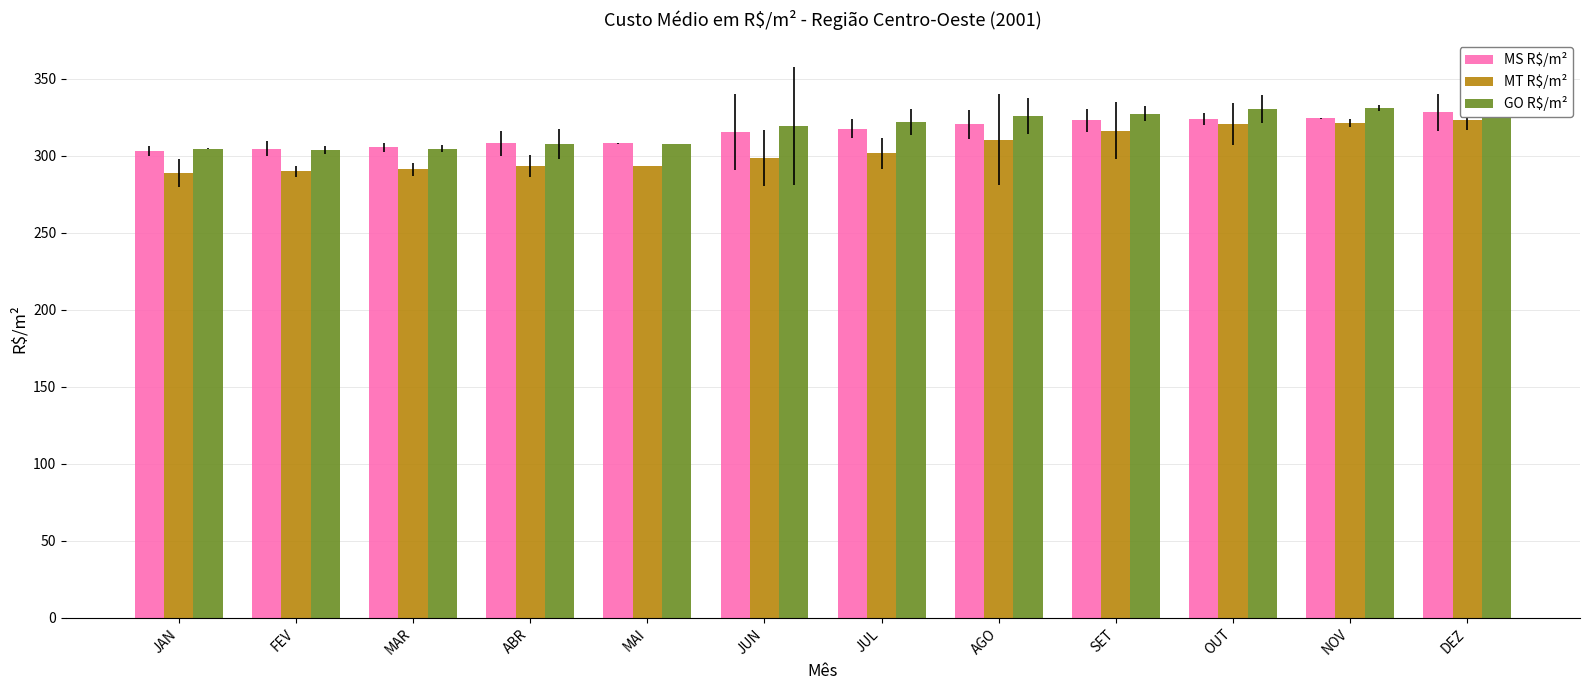

The MT R$/m² series shows 316.2 at SET. True or false?

True